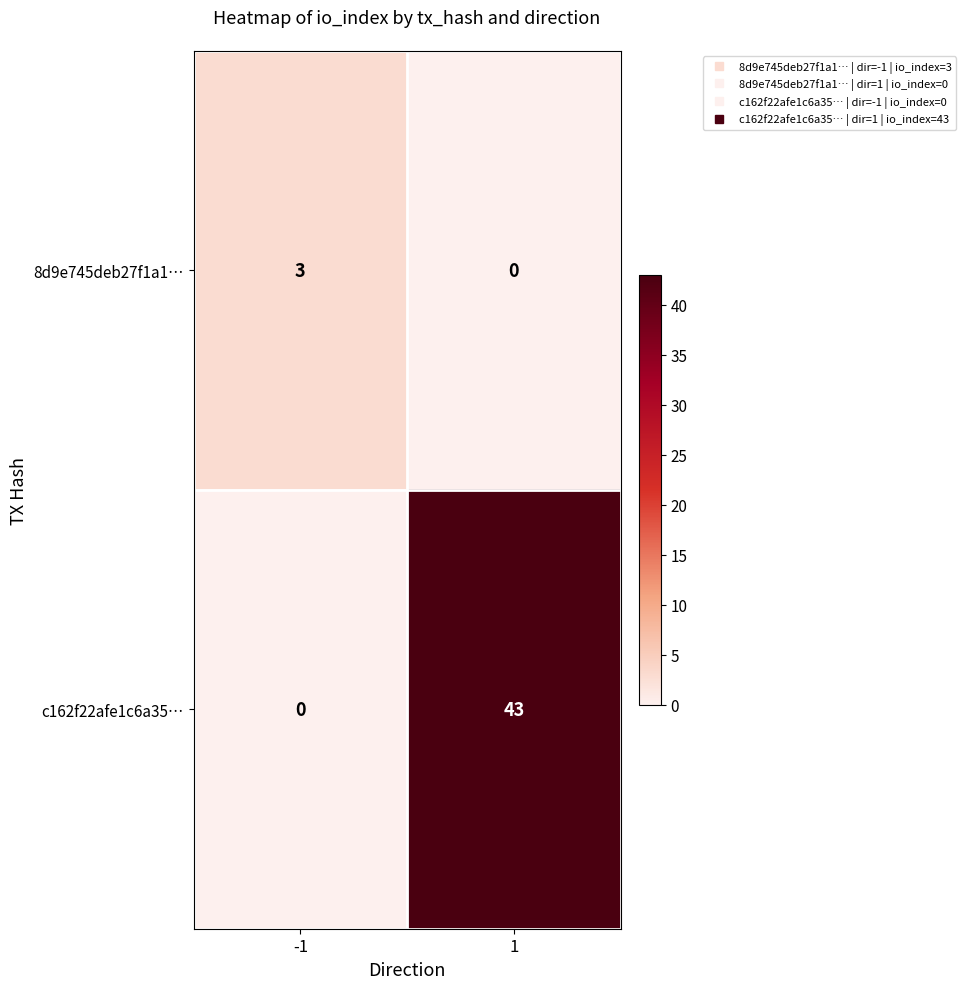

What is the difference between the 8d9e745deb27f1a1… values at 1 and -1?

3